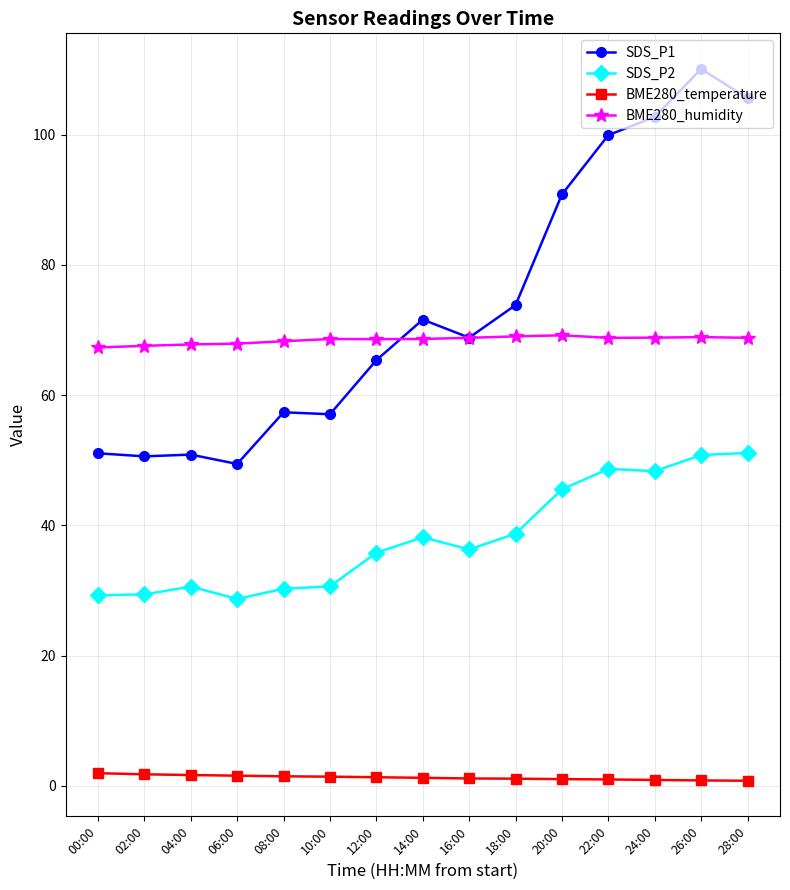

What is the value of the SDS_P1 point at the 8th from the left?

71.6